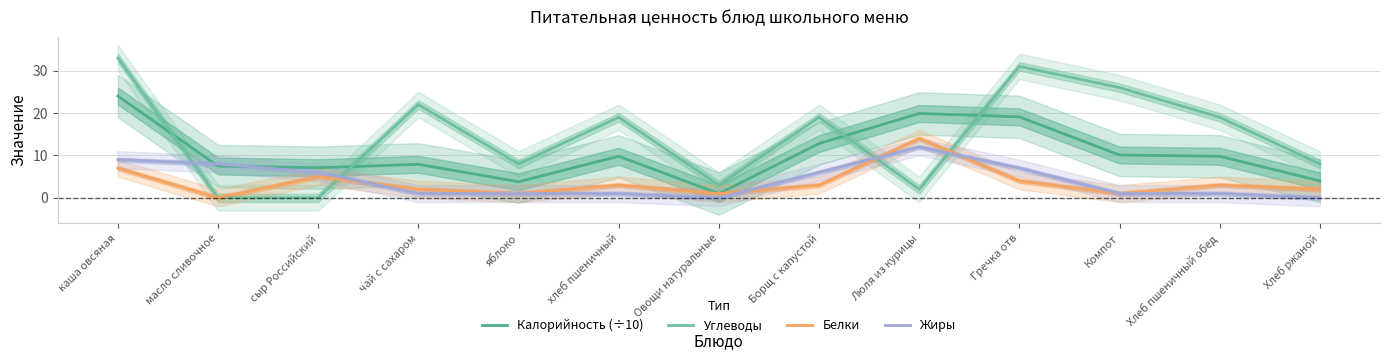

True or false: Белки has more than 1 interior local peaks.

True